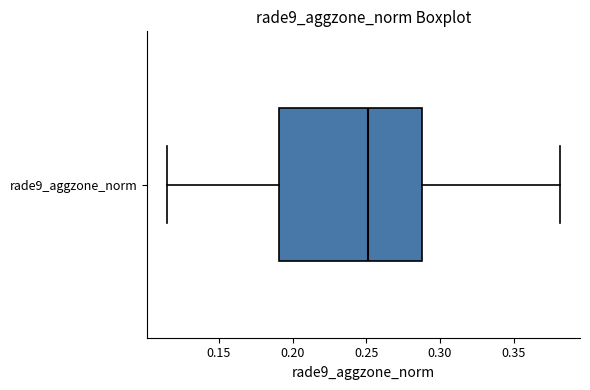

Transcribe this box plot: give where the median line is, the range the box spans, and where the two whiskers end, as read against the x-axis. The values are not printed on the chart, so give them approximately, as read against the axis.

median 0.250, box 0.190 to 0.290, whiskers 0.115 to 0.380